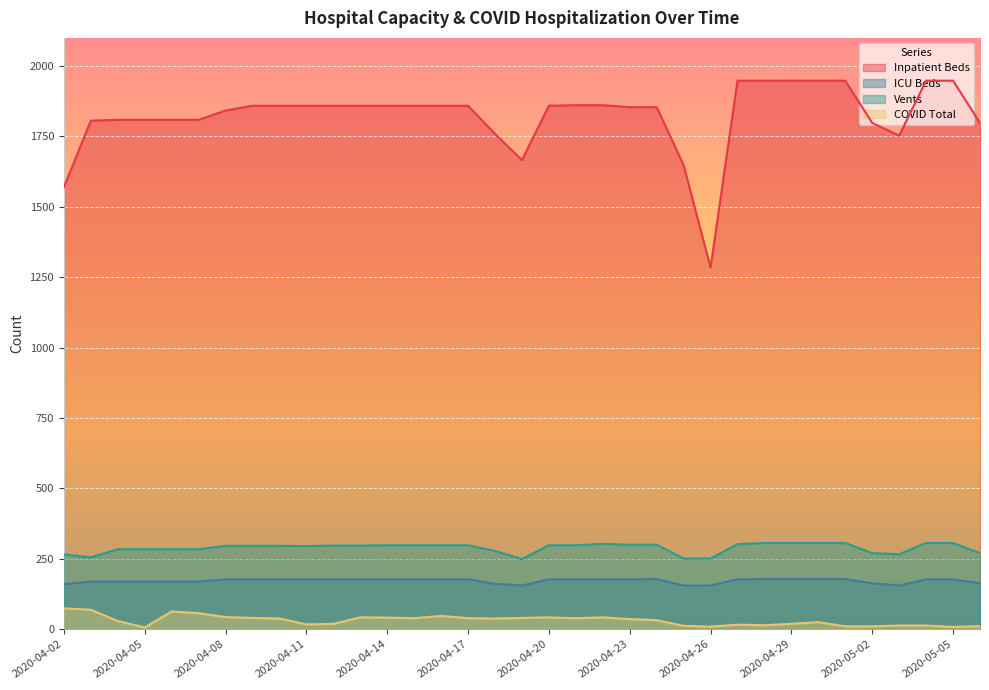

Reading right to left, extract all data points from this chart.

Inpatient Beds: 1798	1948	1948	1753	1798	1948	1948	1948	1948	1948	1284	1648	1854	1854	1861	1861	1859	1666	1759	1859	1859	1859	1859	1859	1859	1859	1859	1859	1842	1809	1809	1809	1809	1806	1570
ICU Beds: 163	177	177	155	163	178	178	178	178	177	155	155	178	177	177	177	177	155	161	177	177	177	177	177	177	177	177	177	177	169	169	169	169	169	160
Vents: 270	306	306	266	270	306	306	306	306	302	251	251	300	300	303	298	298	249	278	298	298	298	298	297	297	295	296	296	296	284	284	284	284	255	265
COVID Total: 11	8	13	13	10	10	25	19	14	16	9	12	32	36	42	39	42	40	38	39	47	39	41	42	19	17	38	40	43	57	63	6	29	69	74